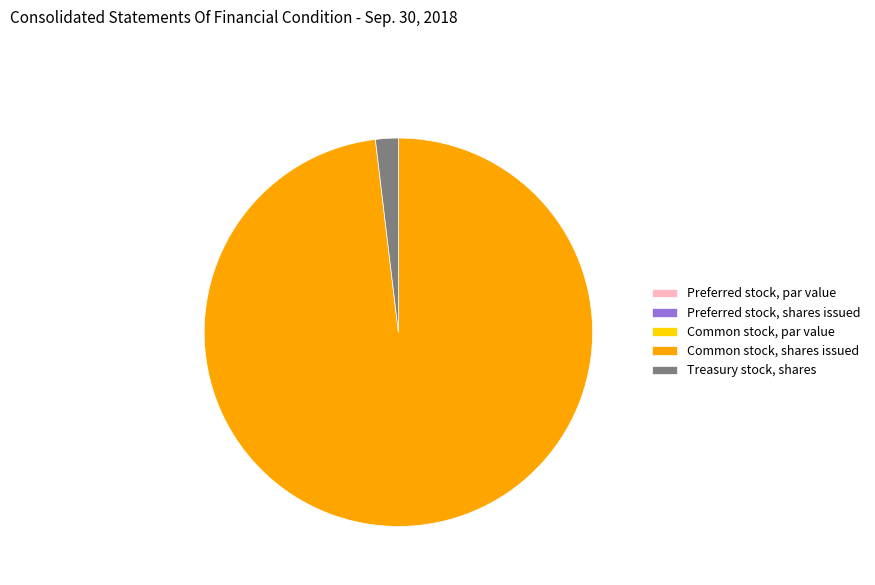

Is it true that Common stock, shares issued is 98% of the pie?

True